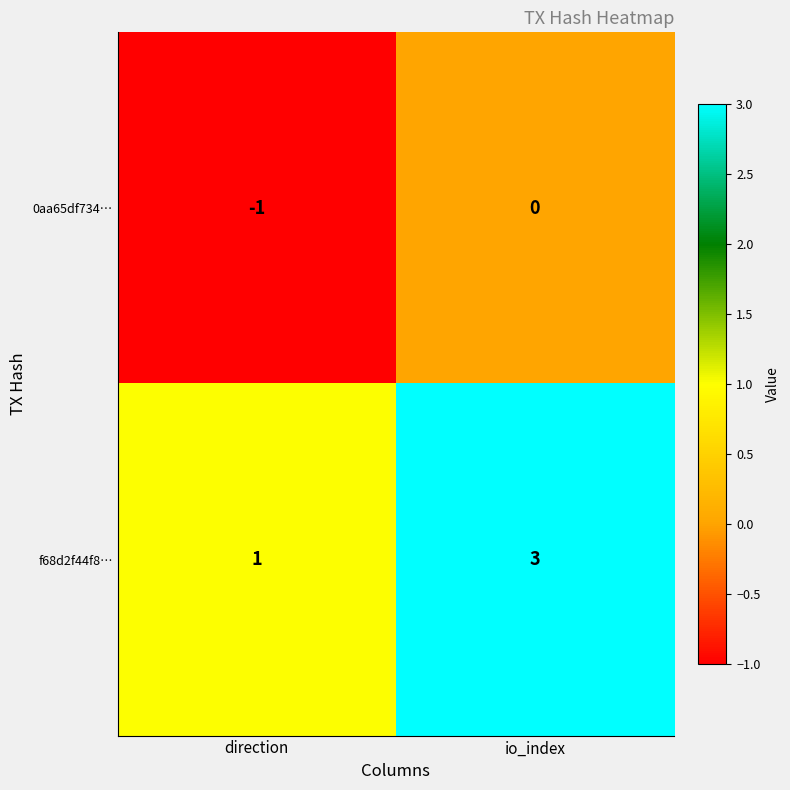

True or false: 0aa65df734… has a value of 0 at io_index.

True